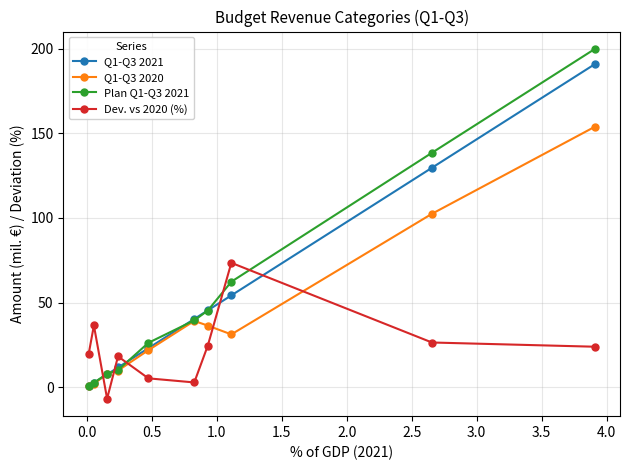

What is the difference between the maximum and minimum values in the Q1-Q3 2020 series?

153.2